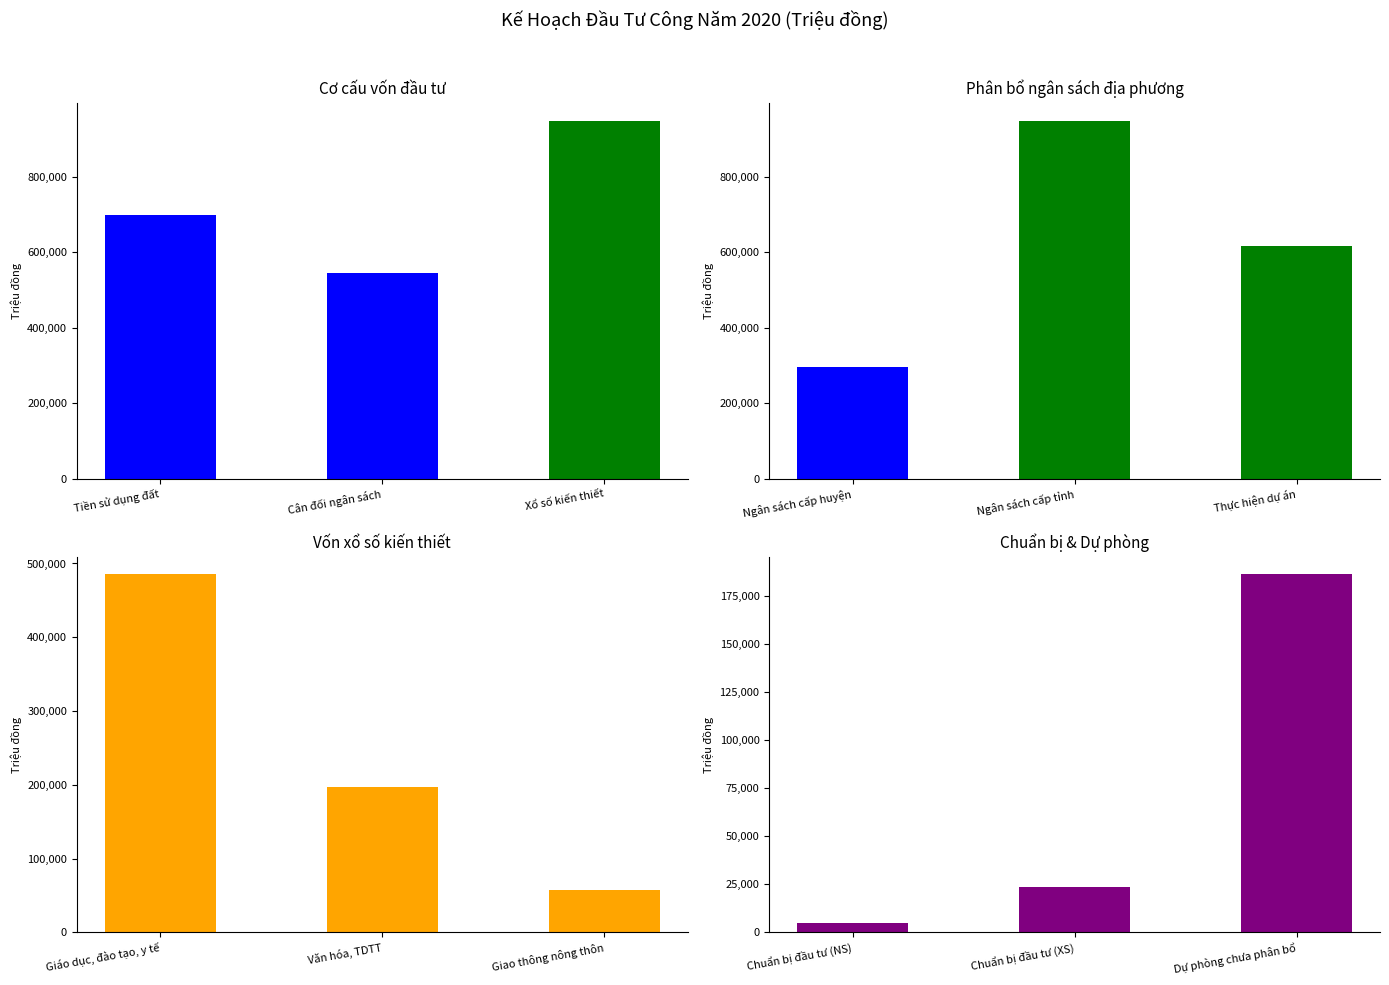

What is the difference between the Vốn xổ số kiến thiết values at Giao thông nông thôn and Văn hóa, TDTT?

139396